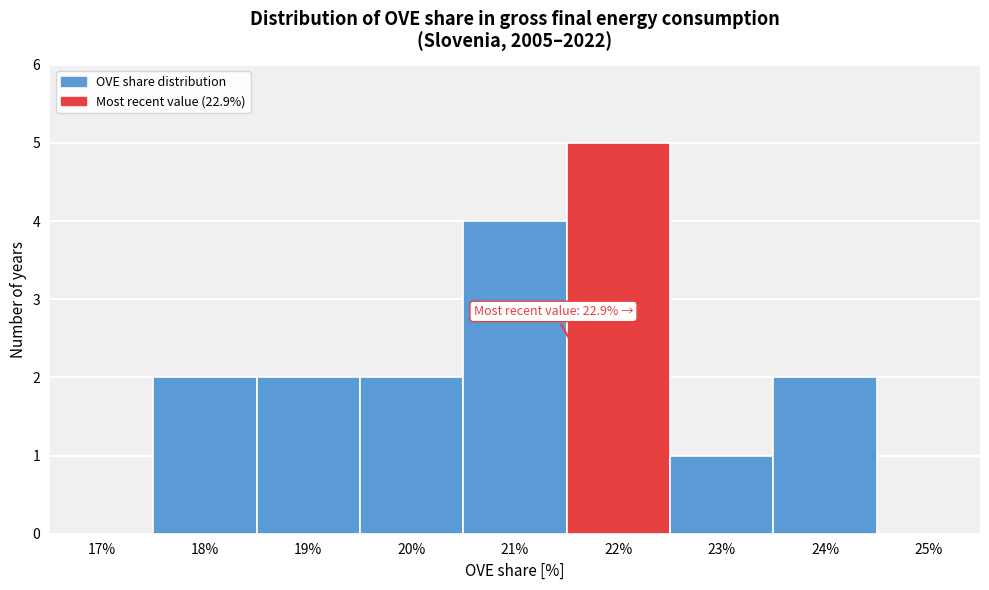

Reading left to right, what are all the values shown in this chart?

17%=0	18%=2	19%=2	20%=2	21%=4	22%=5	23%=1	24%=2	25%=0